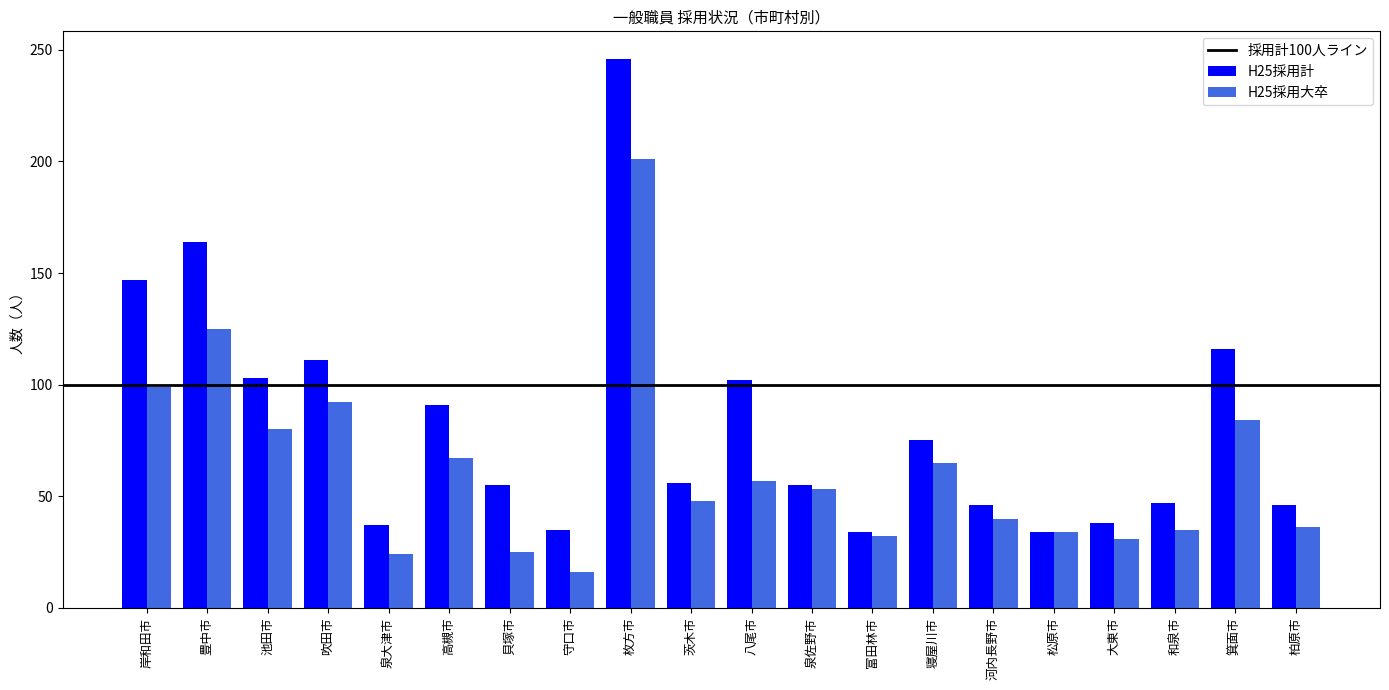

Are the bars grouped side by side (vs. stacked)?

Yes